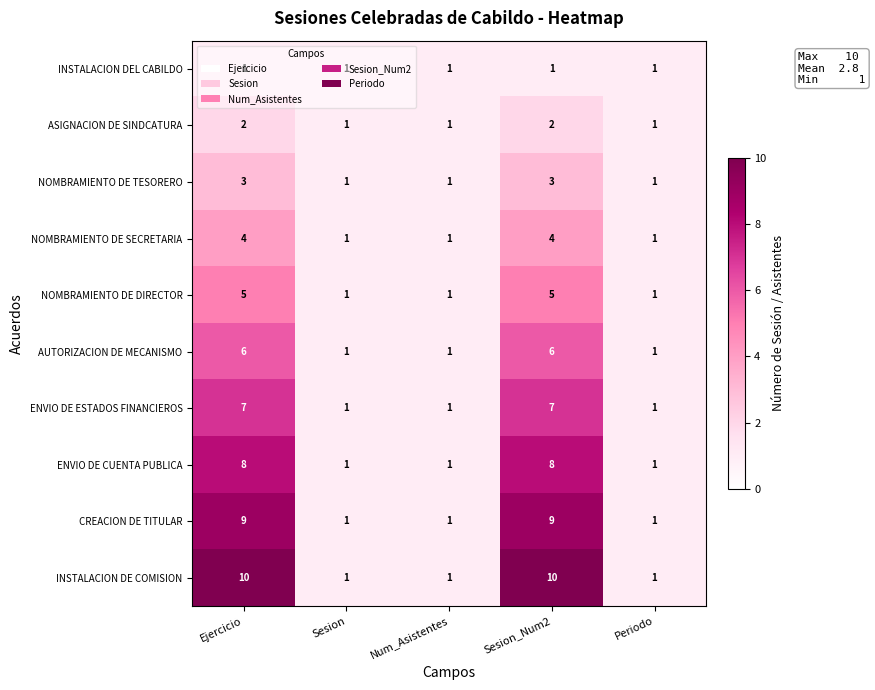

Count the number of data series in this chart.

10